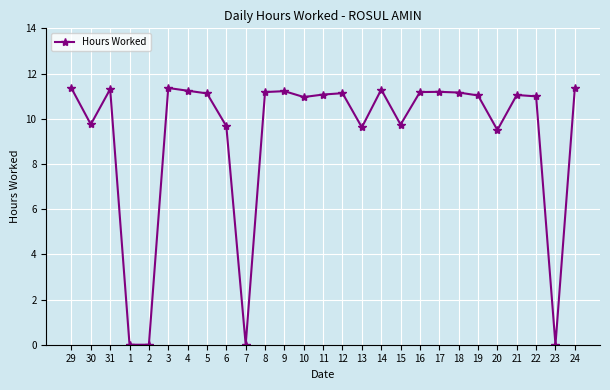

How many lines are shown in the chart?

1